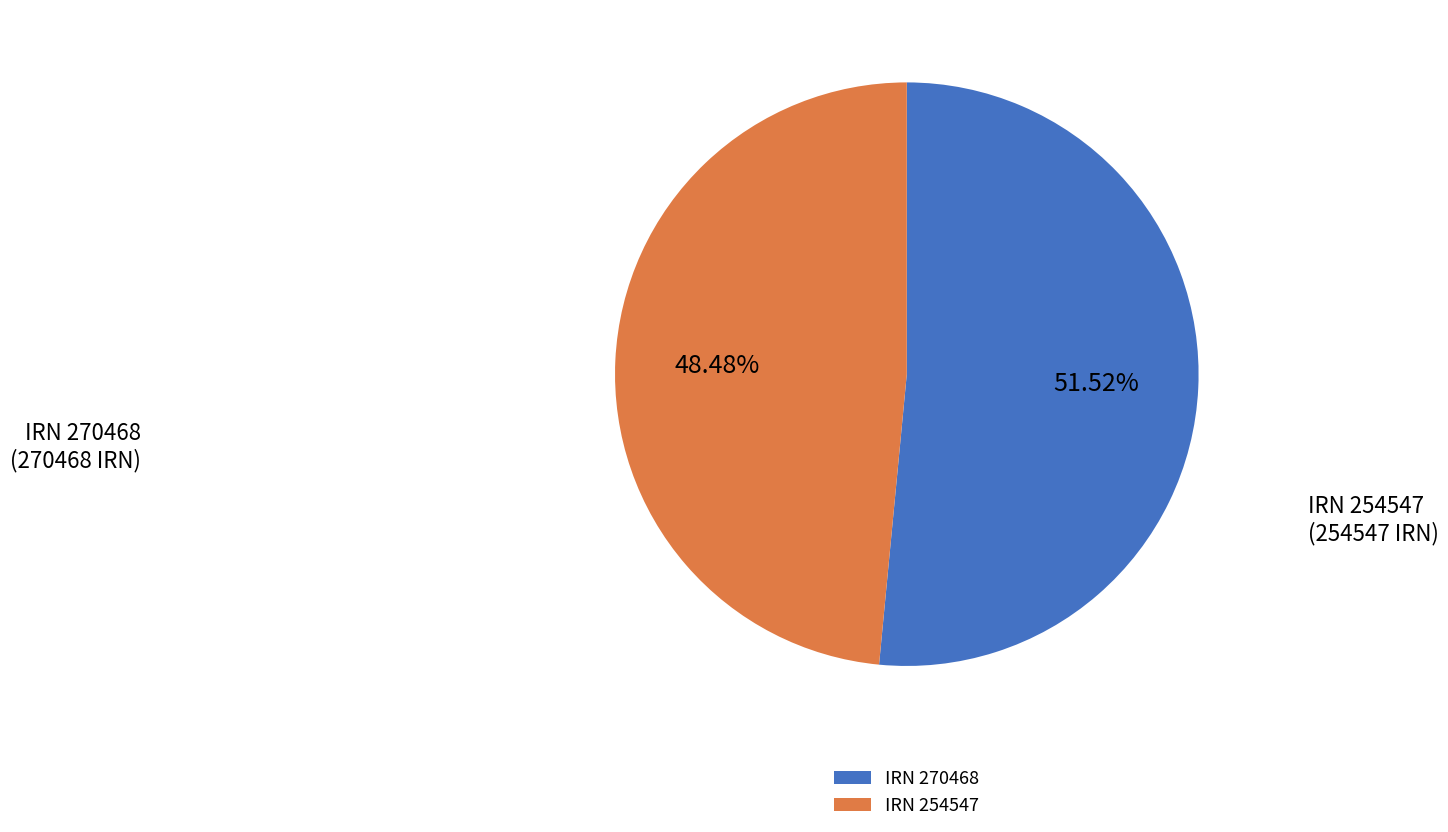

Rank the categories by value from lowest to highest.

IRN 254547, IRN 270468